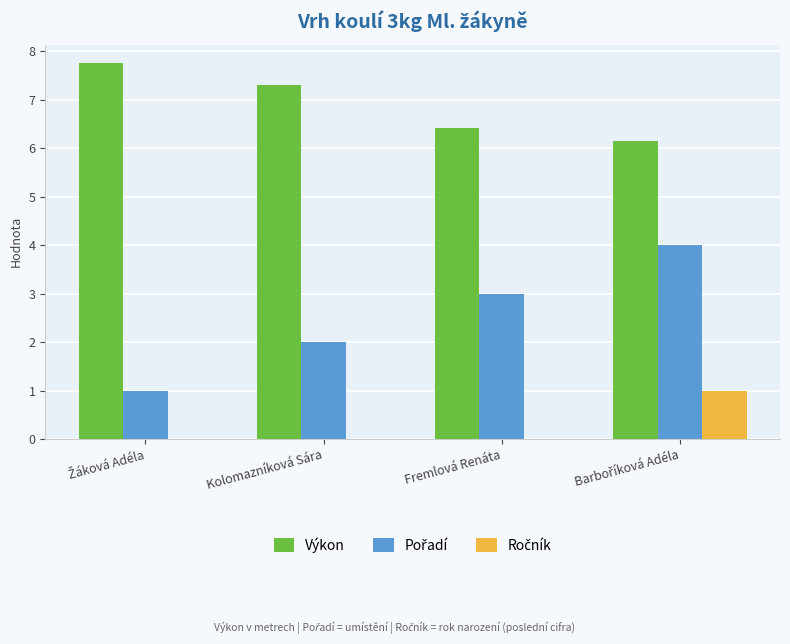

What is the sum of all Výkon values?

27.6